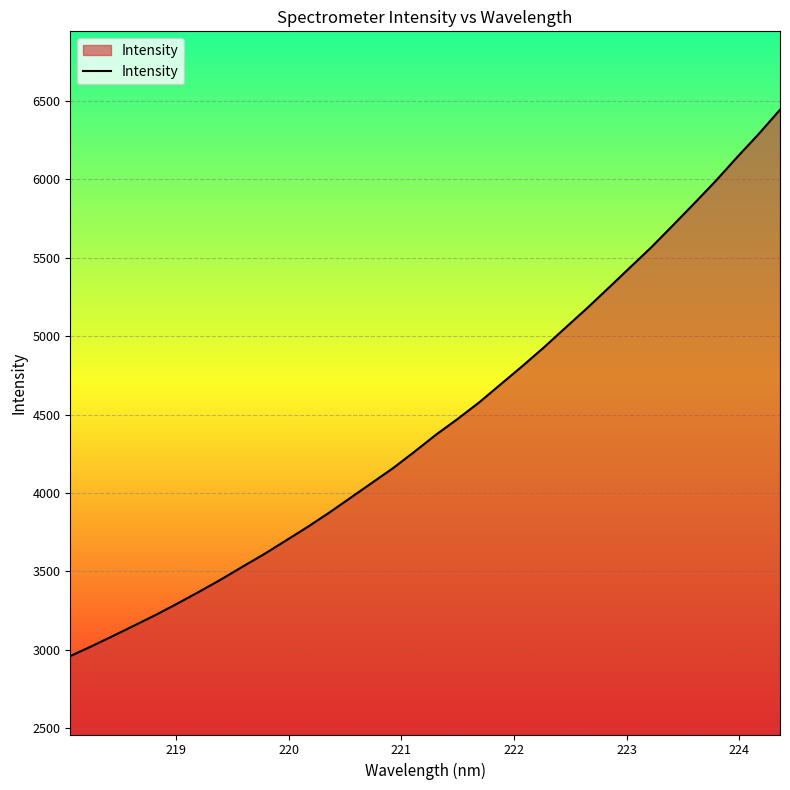

Does the chart display data point markers on the line(s)?

No